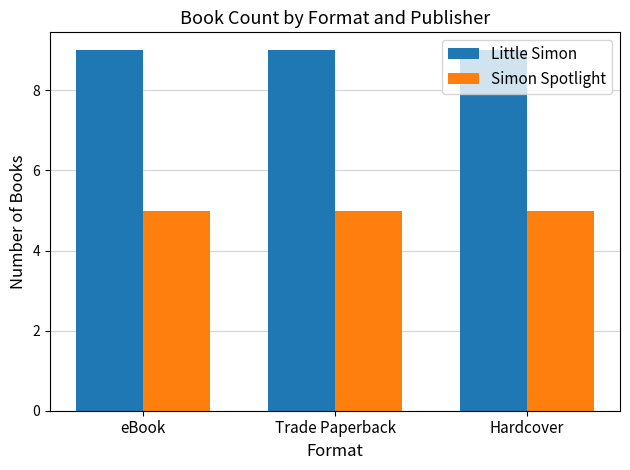

What is the spread (max minus min) of values at eBook?

4